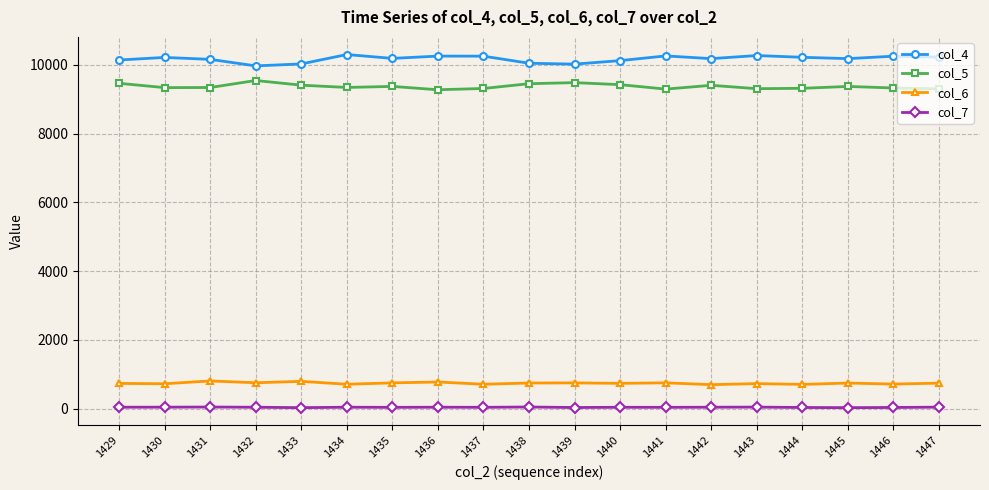

What is the value of the col_6 point at the 9th from the left?

711